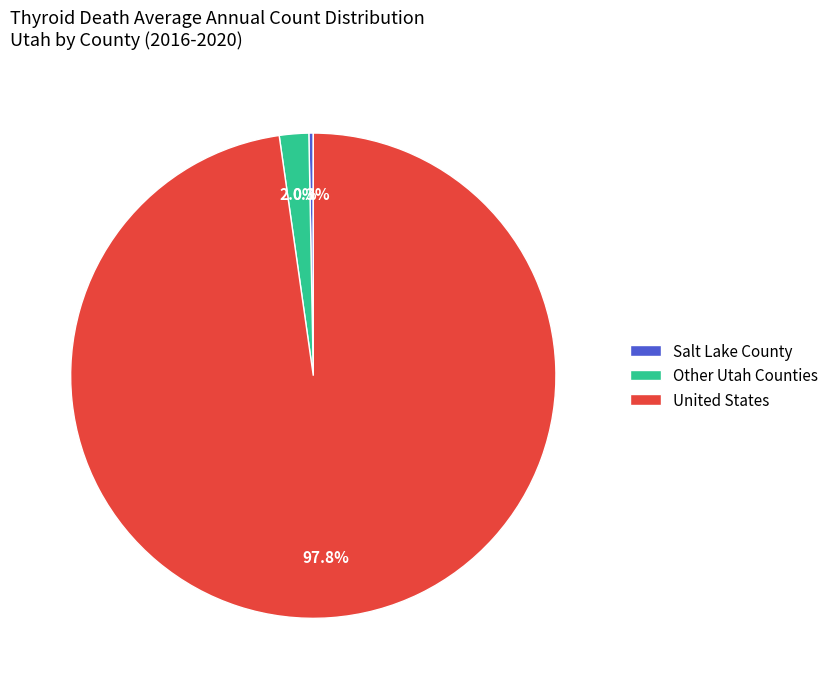

Is Salt Lake County the majority of the pie?

No